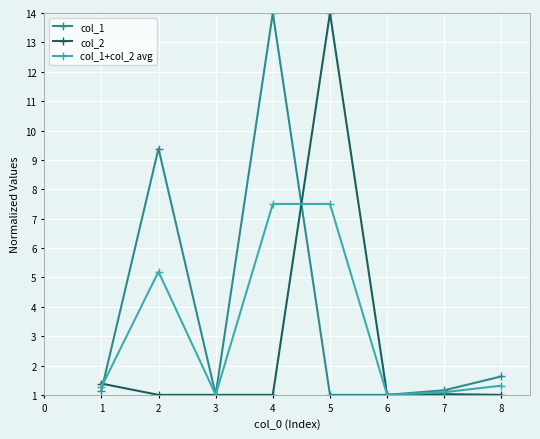

What is the value of the col_1+col_2 avg point at the 1st from the left?

1.3